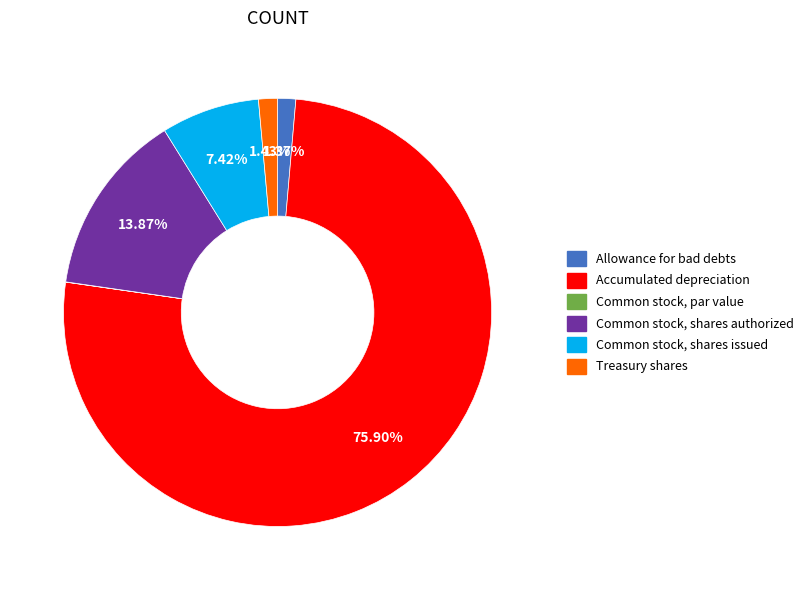

True or false: Common stock, shares authorized accounts for 26% of the total.

False